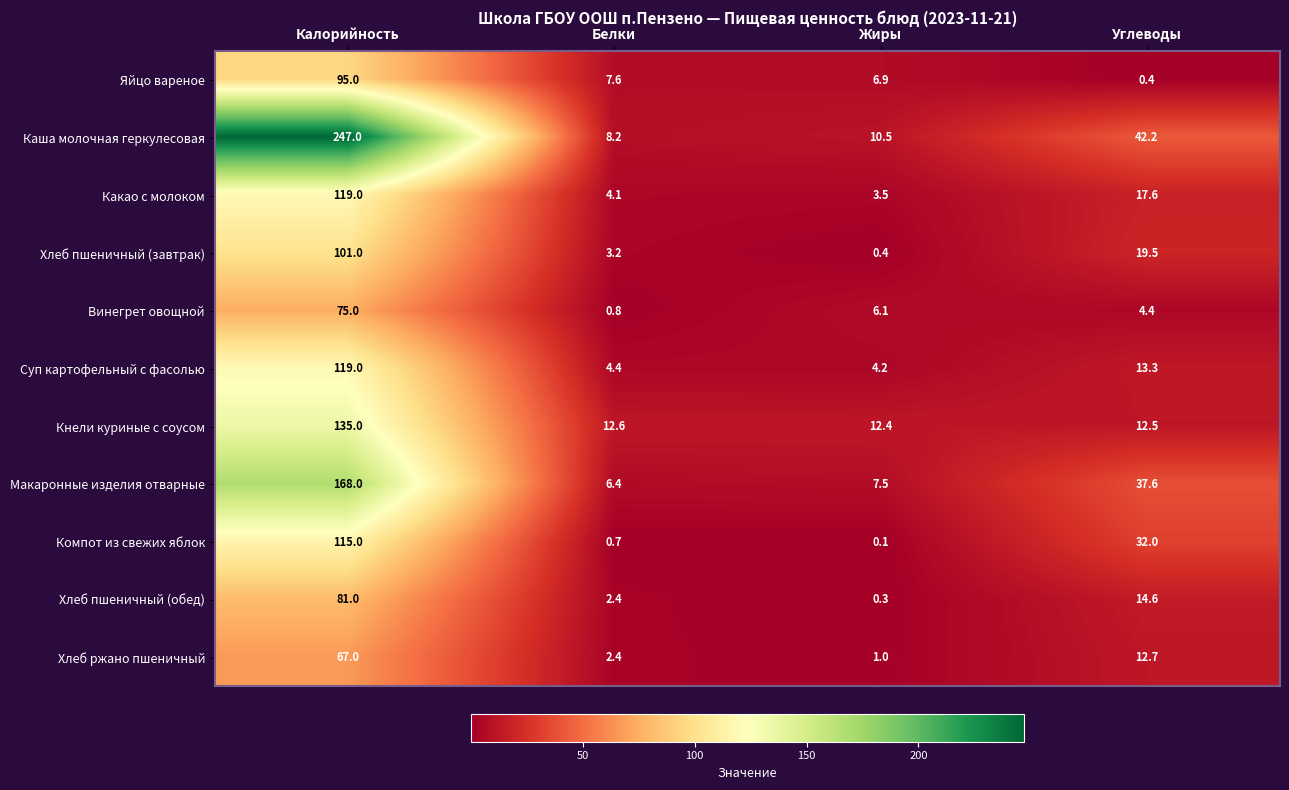

Which series changed the most between Белки and Углеводы?

Каша молочная геркулесовая